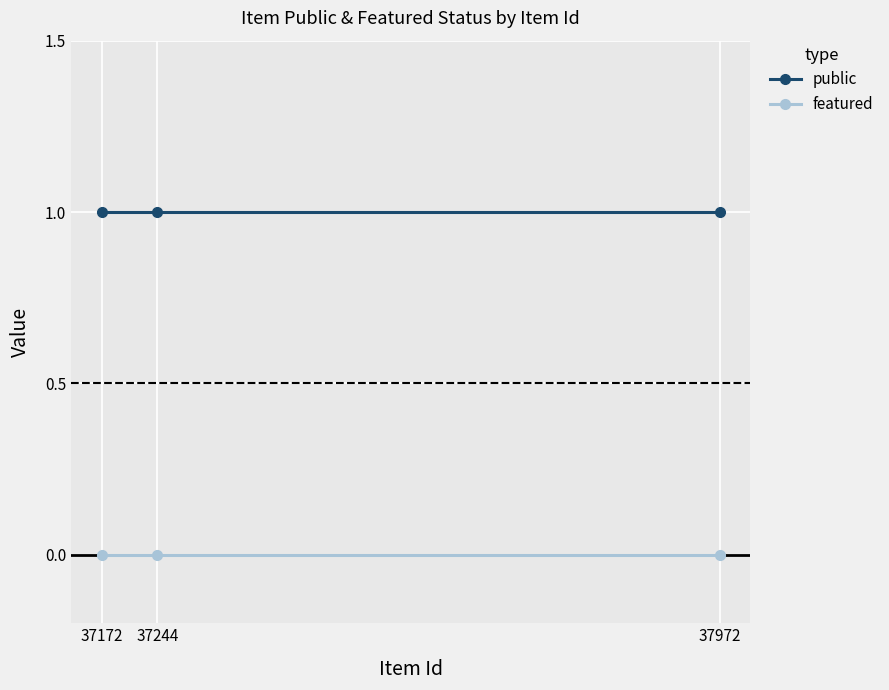

Rank the series by their maximum value, from lowest to highest.

featured, public